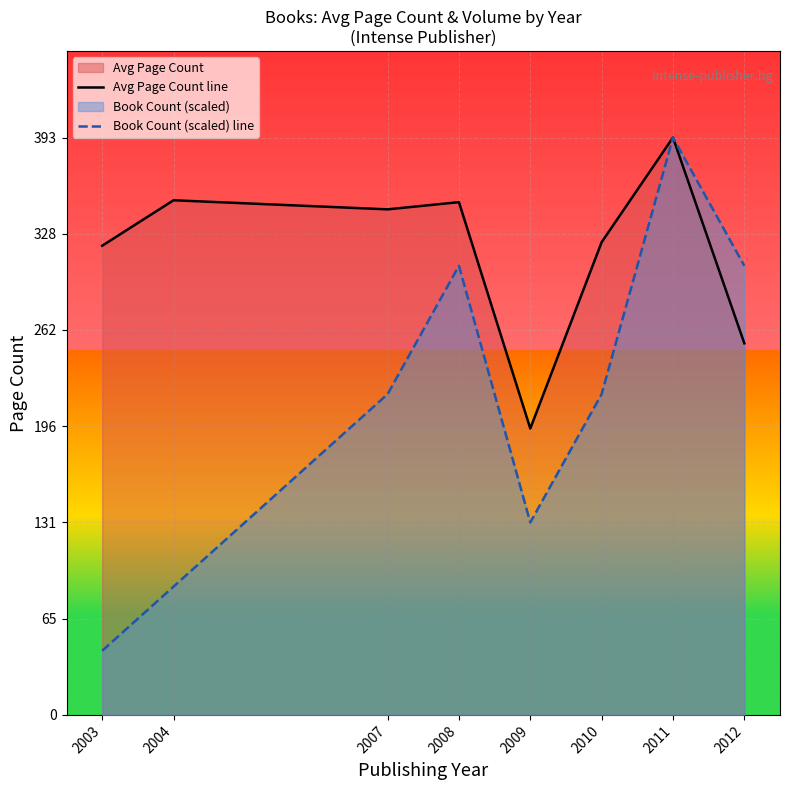

True or false: Avg Page Count line and Book Count (scaled) line intersect in this chart.

False